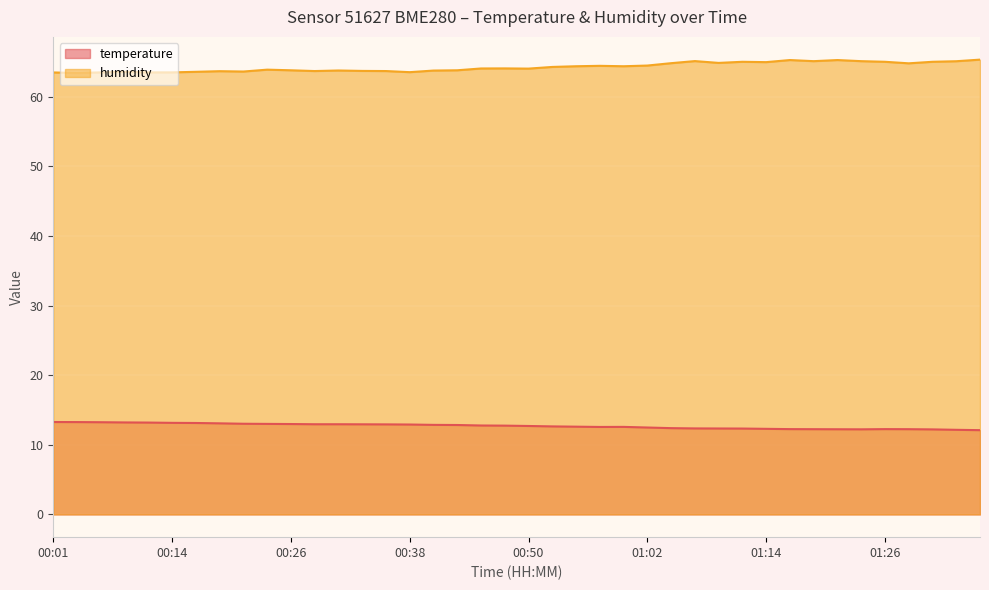

What is the difference between the highest and lowest values at 00:16?

50.4